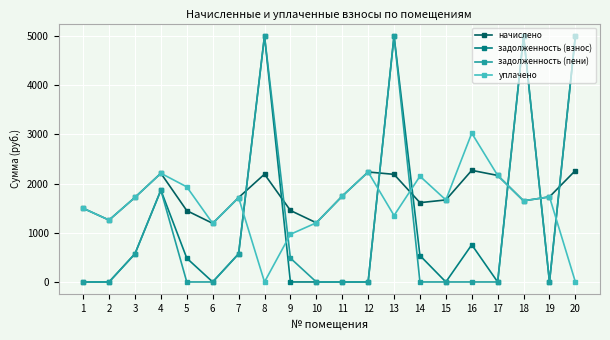

Is the value of задолженность (взнос) at 3 greater than the value of задолженность (пени) at 12?

Yes